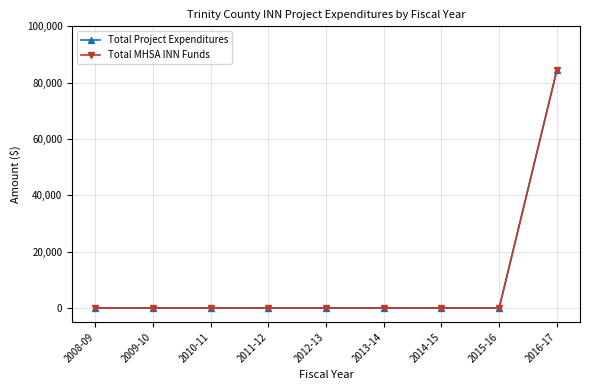

What is the average value of the Total MHSA INN Funds series?

9393